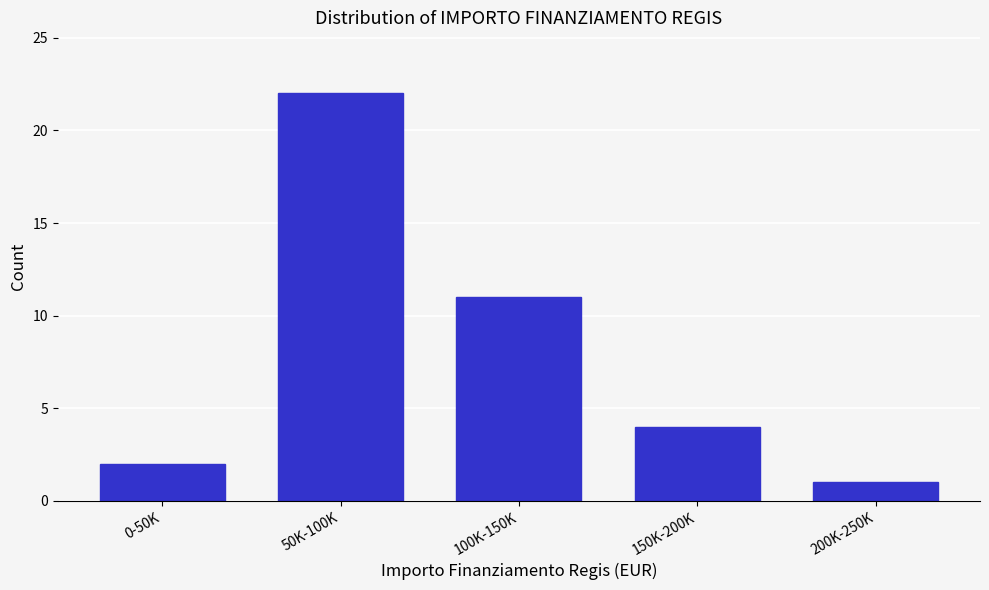

Reading left to right, list all the values displayed in this chart.

0-50K=2	50K-100K=22	100K-150K=11	150K-200K=4	200K-250K=1